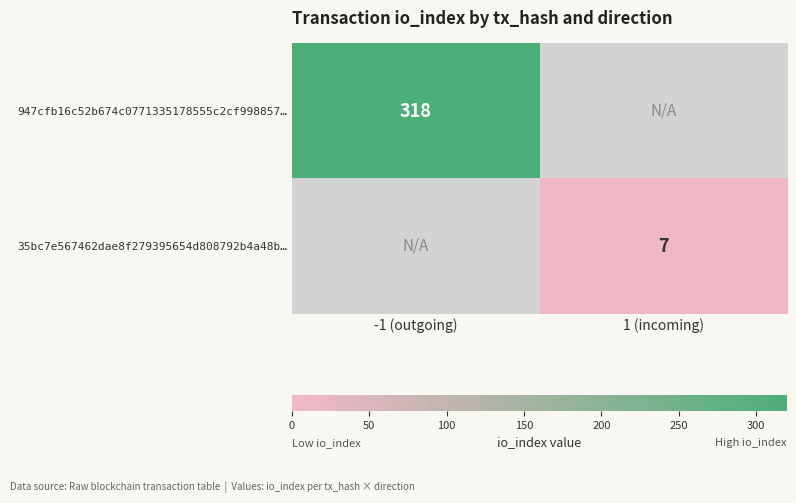

Is it true that 35bc7e567462dae8f279395654d808792b4a48b… equals 7 at 1 (incoming)?

True